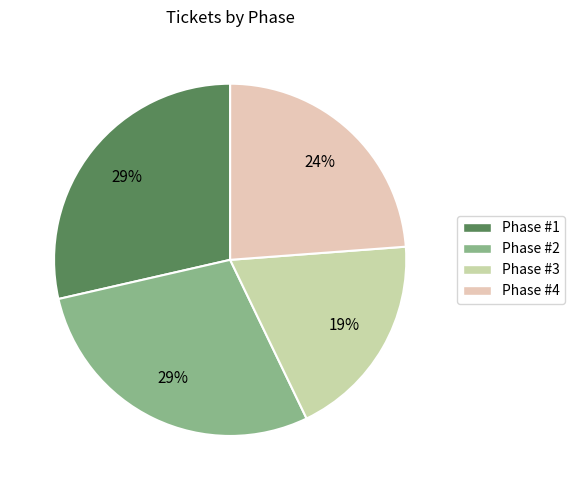

Is it true that Phase #2 is 29% of the pie?

True